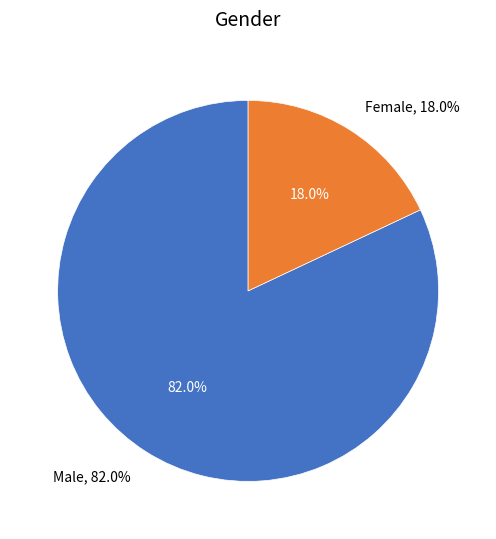

To the nearest percent, what is the combined percentage of Male and Female?

100%